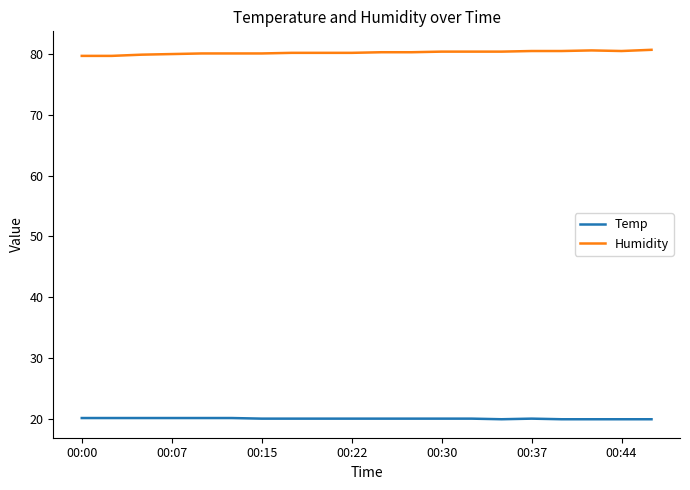

How many lines are shown in the chart?

2